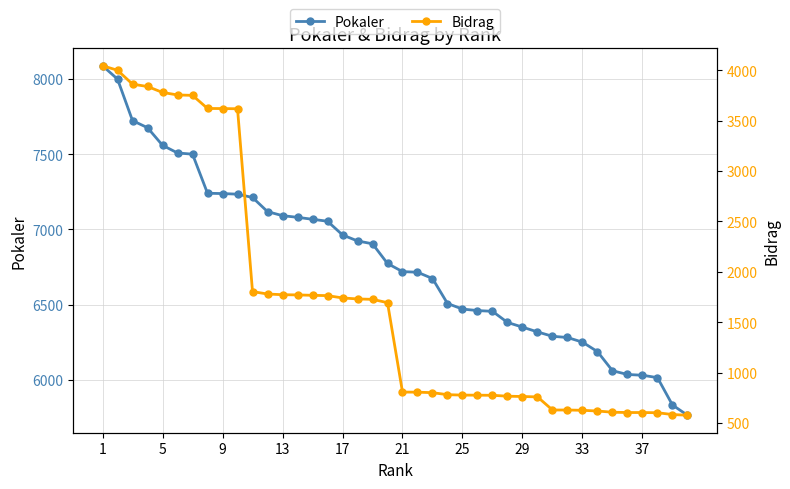

True or false: Bidrag has more than 0 interior local peaks.

False